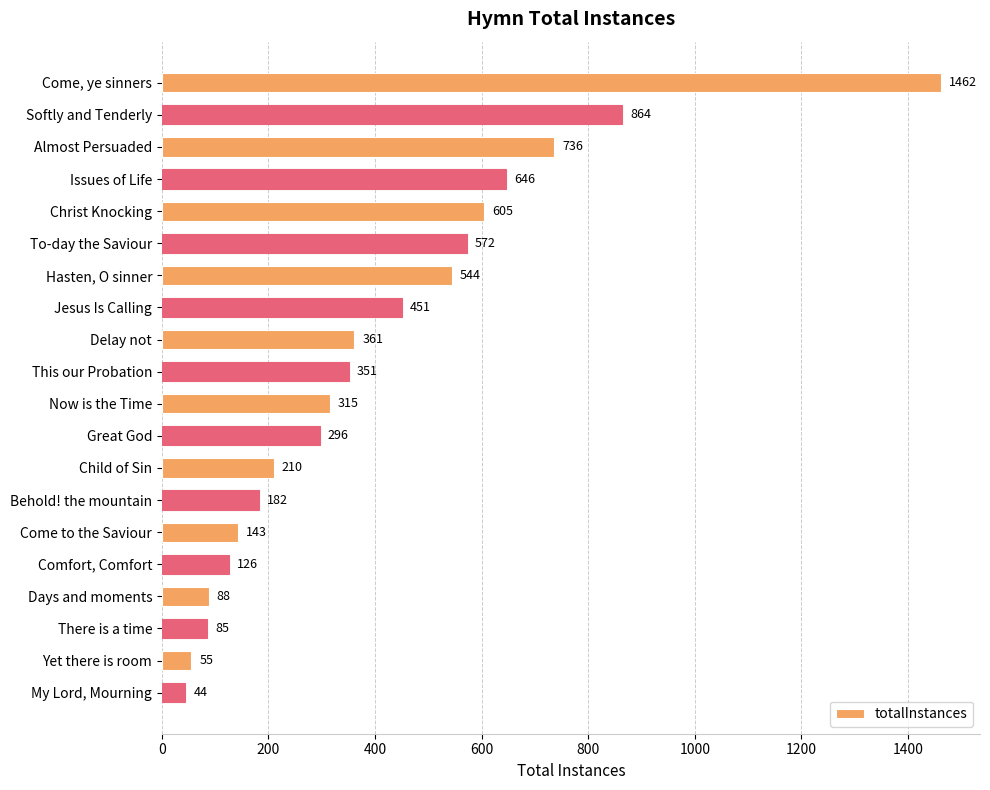

What is the average value?

407